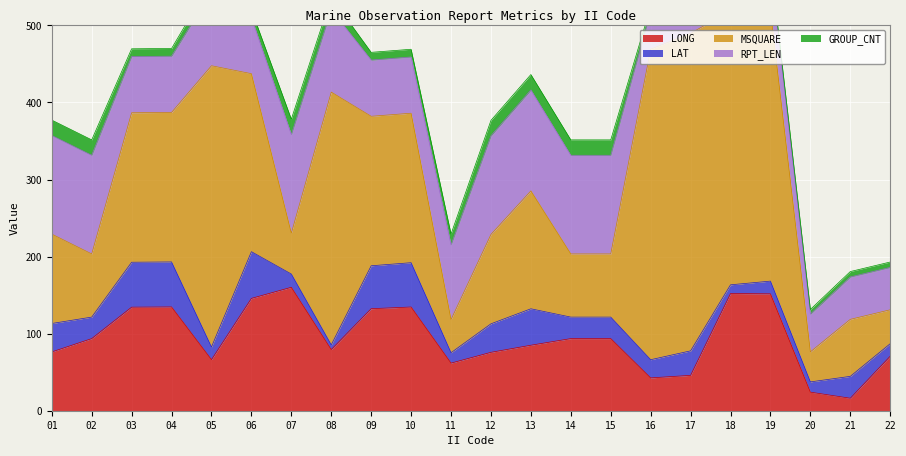

What is the value of the LAT point at the 11th from the left?

13.5